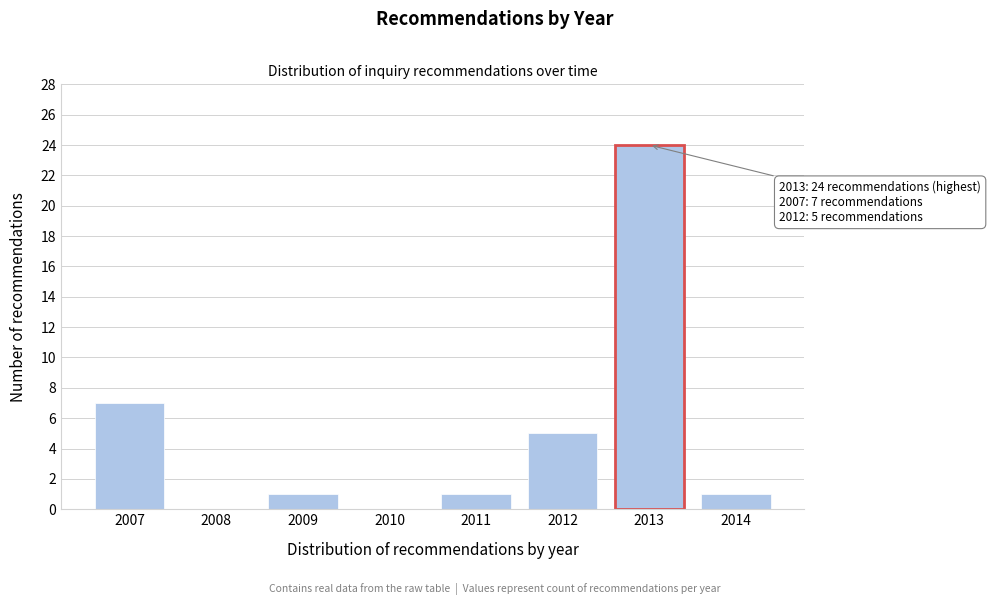

Reading left to right, what are all the values shown in this chart?

2007=7	2008=0	2009=1	2010=0	2011=1	2012=5	2013=24	2014=1